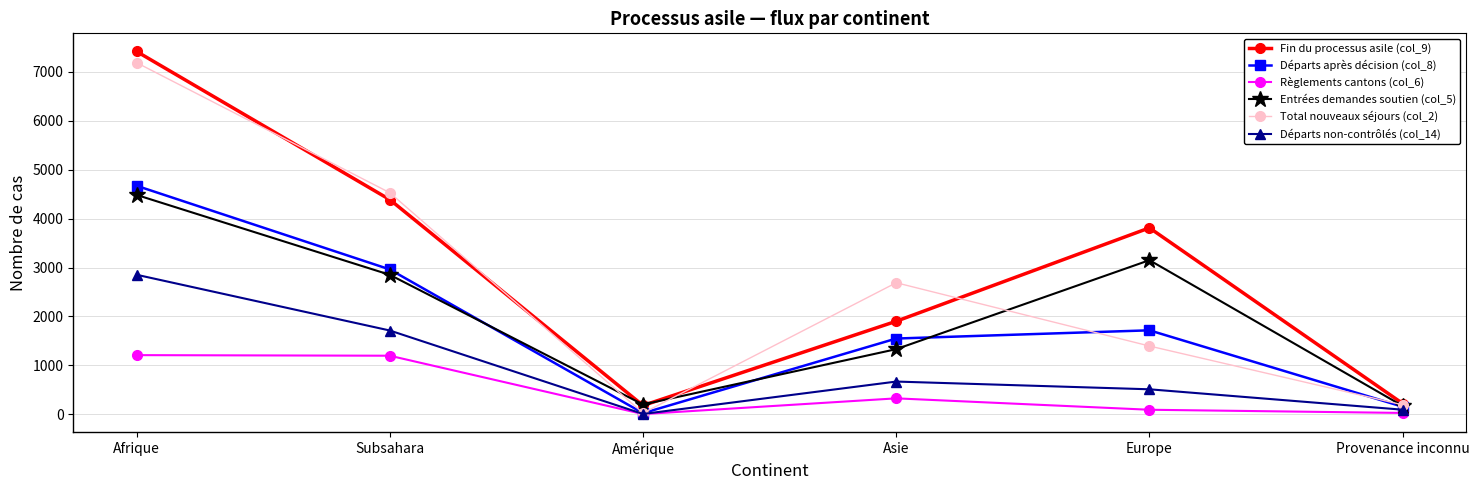

Rank the categories by Total nouveaux séjours (col_2) value from lowest to highest.

Amérique, Provenance inconnu, Europe, Asie, Subsahara, Afrique